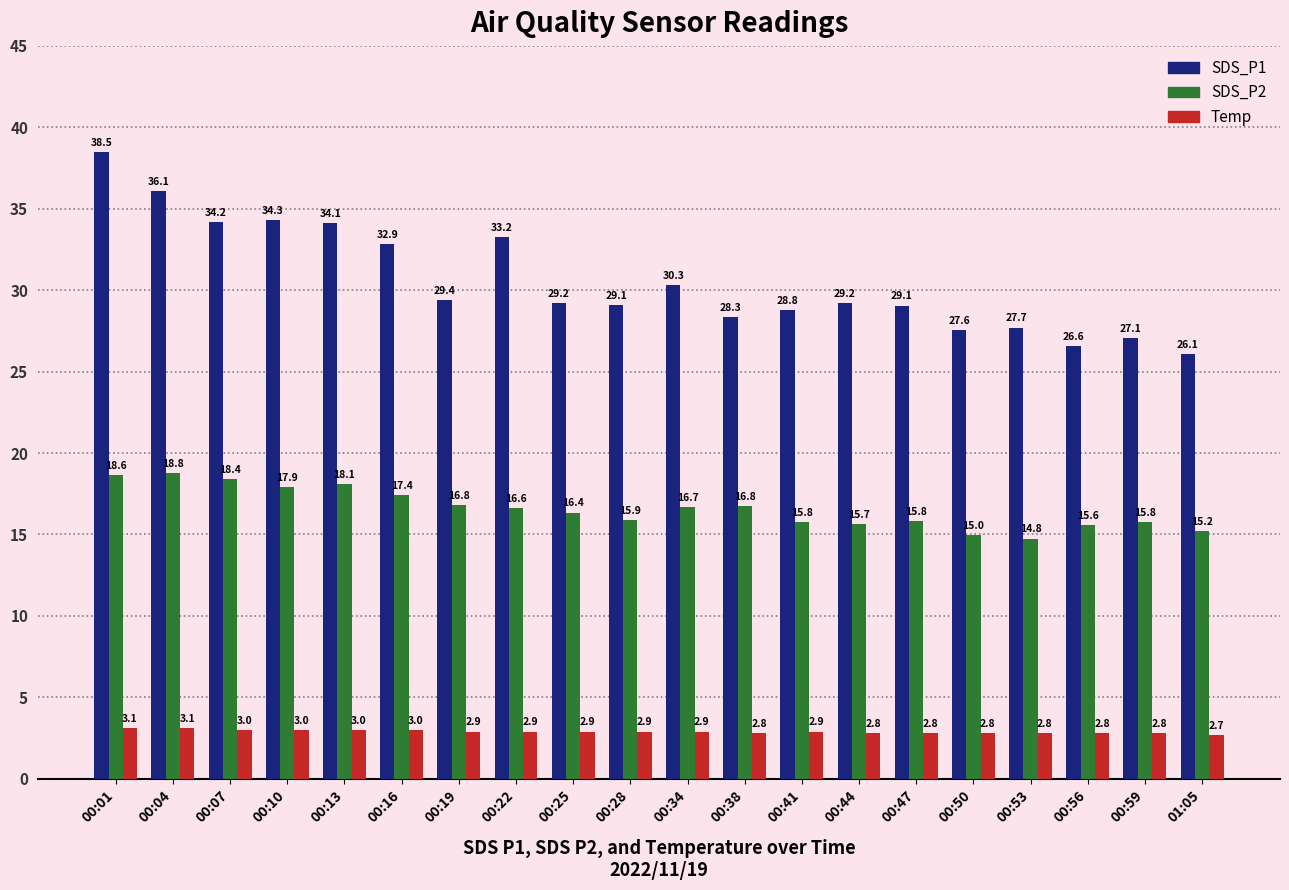

Which category has the lowest value in the SDS_P2 series?

00:53